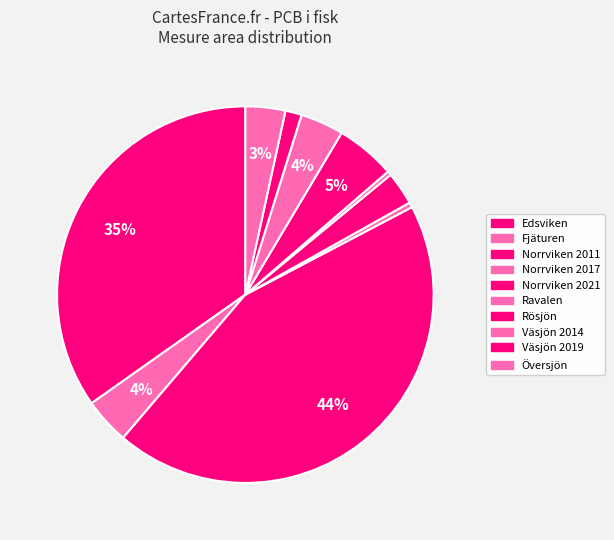

What is the smallest slice in the pie chart?

Ravalen